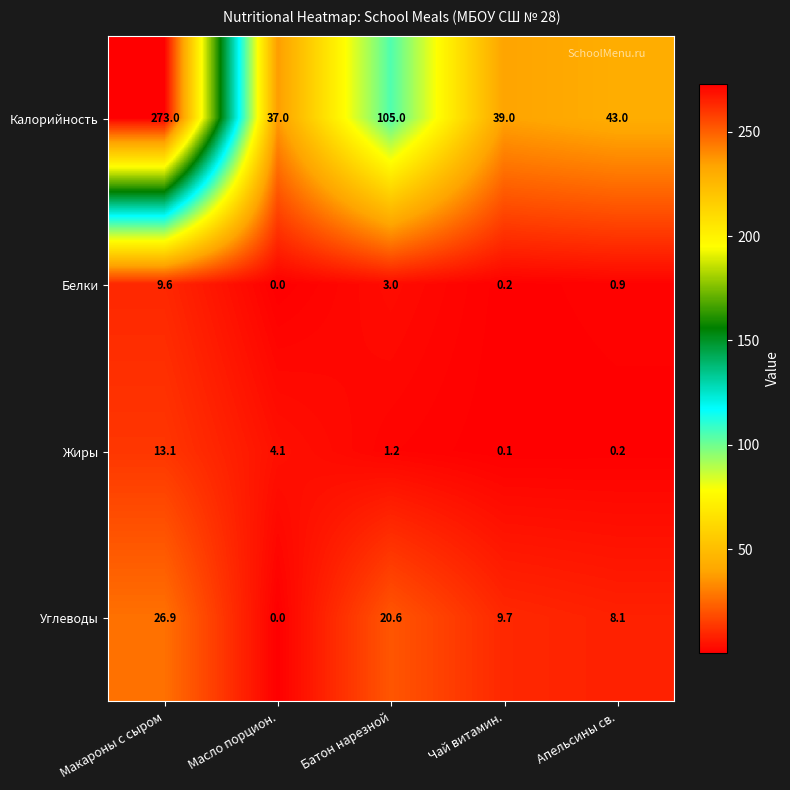

Rank the categories by Жиры value from highest to lowest.

Макароны с сыром, Масло порцион., Батон нарезной, Апельсины св., Чай витамин.